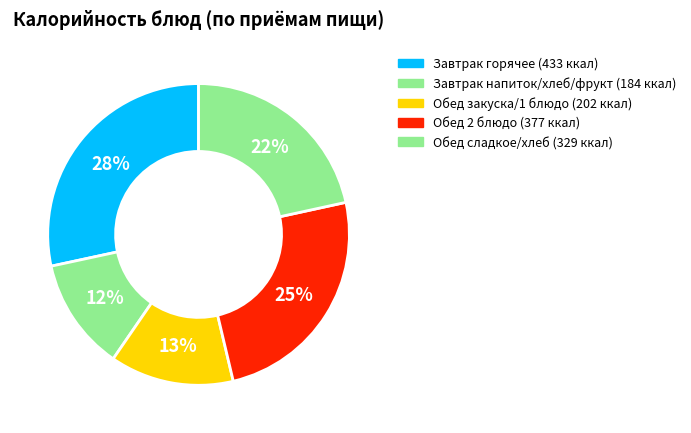

Count the number of slices in the pie.

5